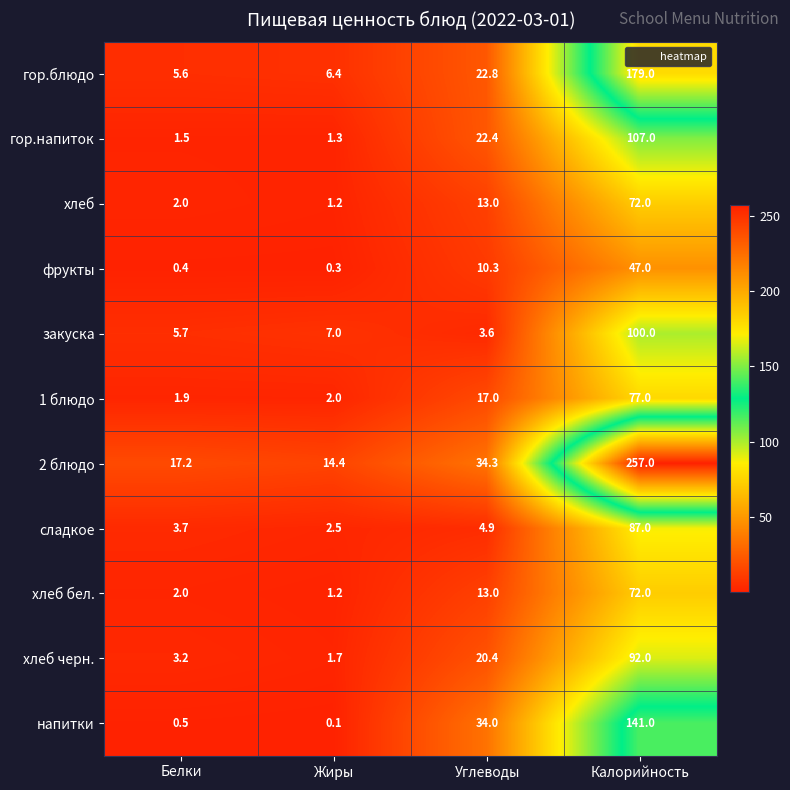

At which label does 1 блюдо reach its peak?

Калорийность